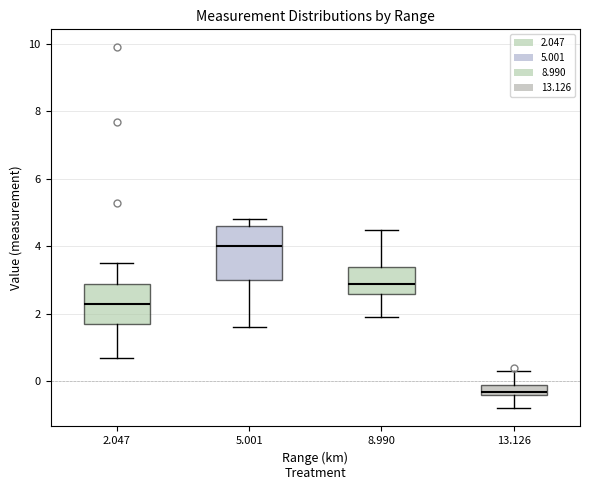

Reading left to right, read every box against the y-axis: the position of its median line, the range the box covers, and the ends of its whiskers. The values are not printed on the chart, so give them approximately, as read against the axis.

2.047: median 2.4, box 1.8 to 3.0, whiskers 0.8 to 3.6
5.001: median 4.0, box 3.0 to 4.6, whiskers 1.6 to 4.8
8.990: median 3.0, box 2.6 to 3.4, whiskers 2.0 to 4.6
13.126: median -0.2, box -0.4 to 0.0, whiskers -0.8 to 0.4